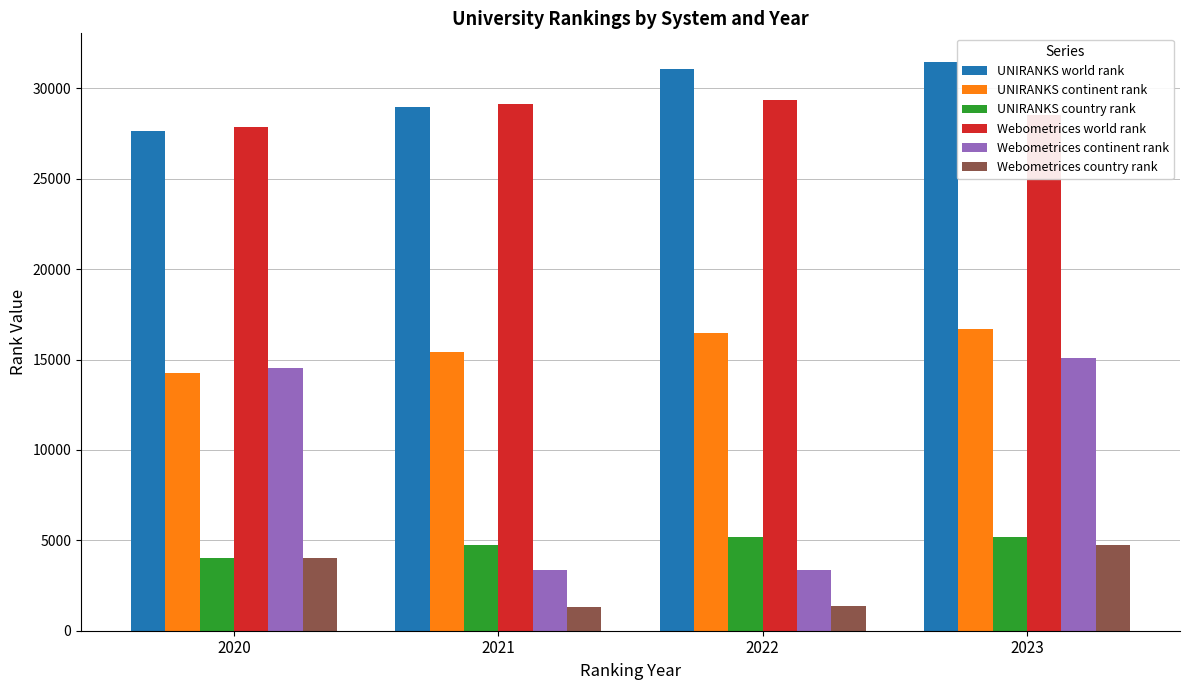

The Webometrices continent rank series shows 15093 at 2023. True or false?

True